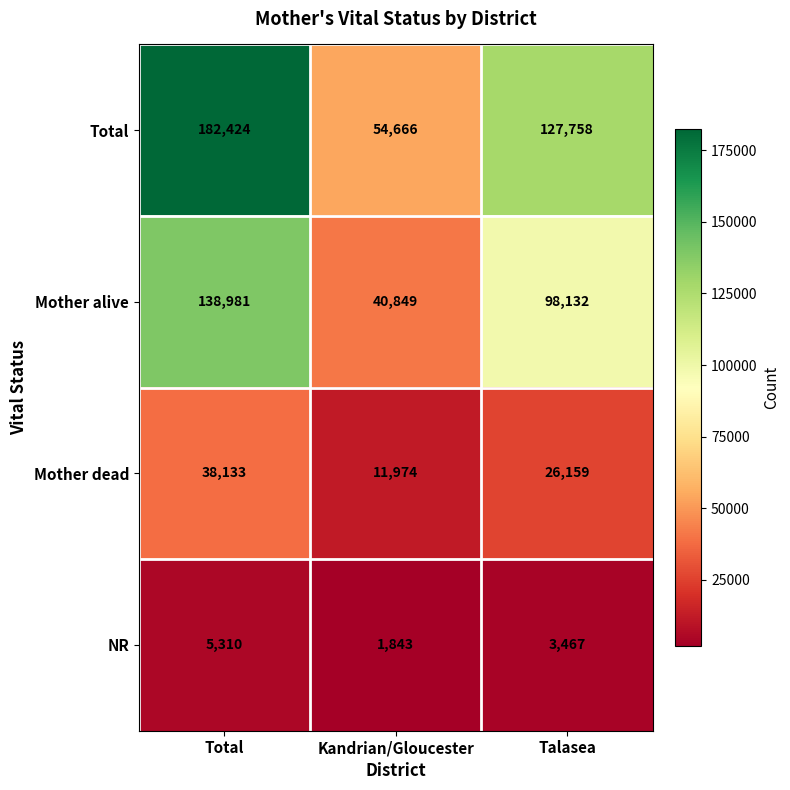

What is the sum of the NR values at Talasea and Kandrian/Gloucester?

5310